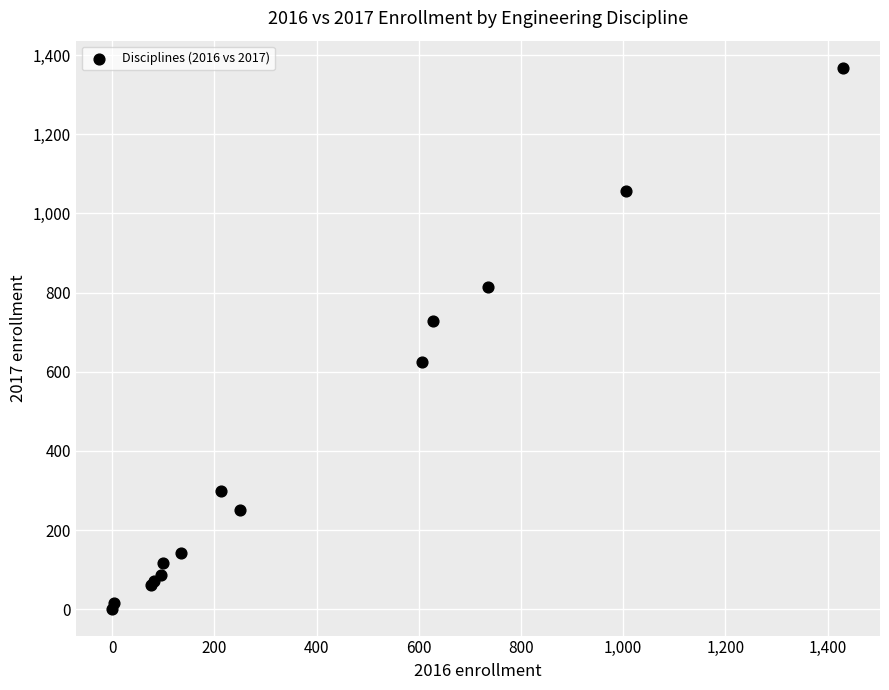

What Y value in the scatter plot is closest to 685?

727